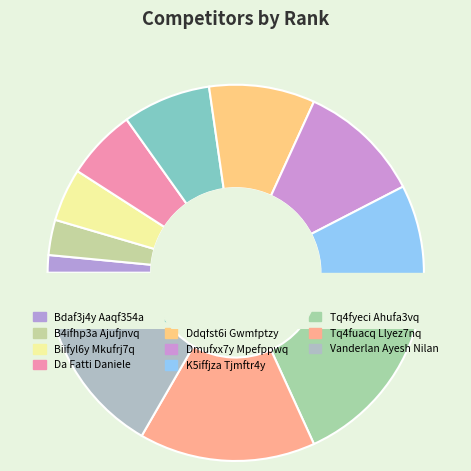

Does any single category account for the majority?

No